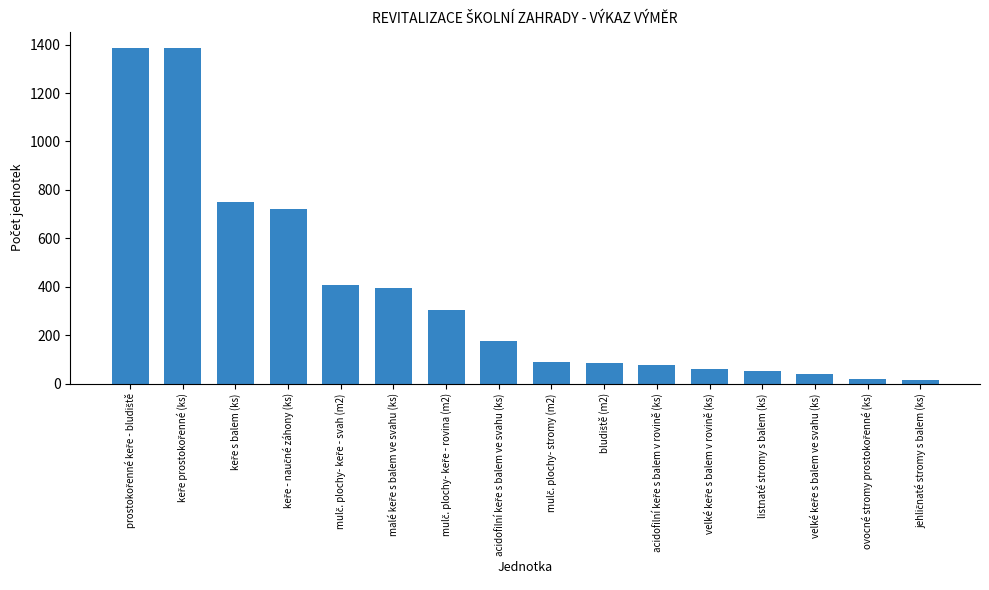

What is the greatest value displayed?

1385